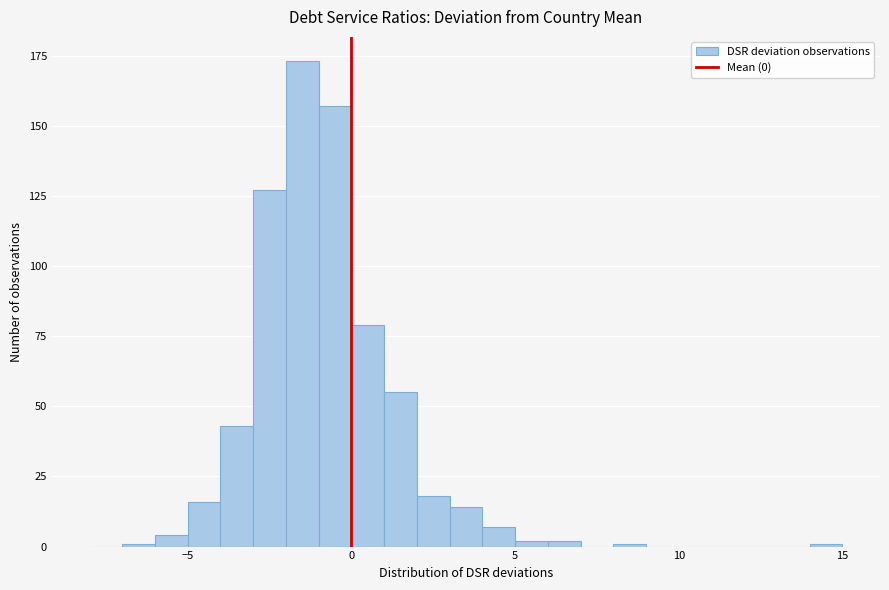

Around what value on the x-axis is the tallest bar? Give the approximate position of its centre, as read against the axis.

-1.5